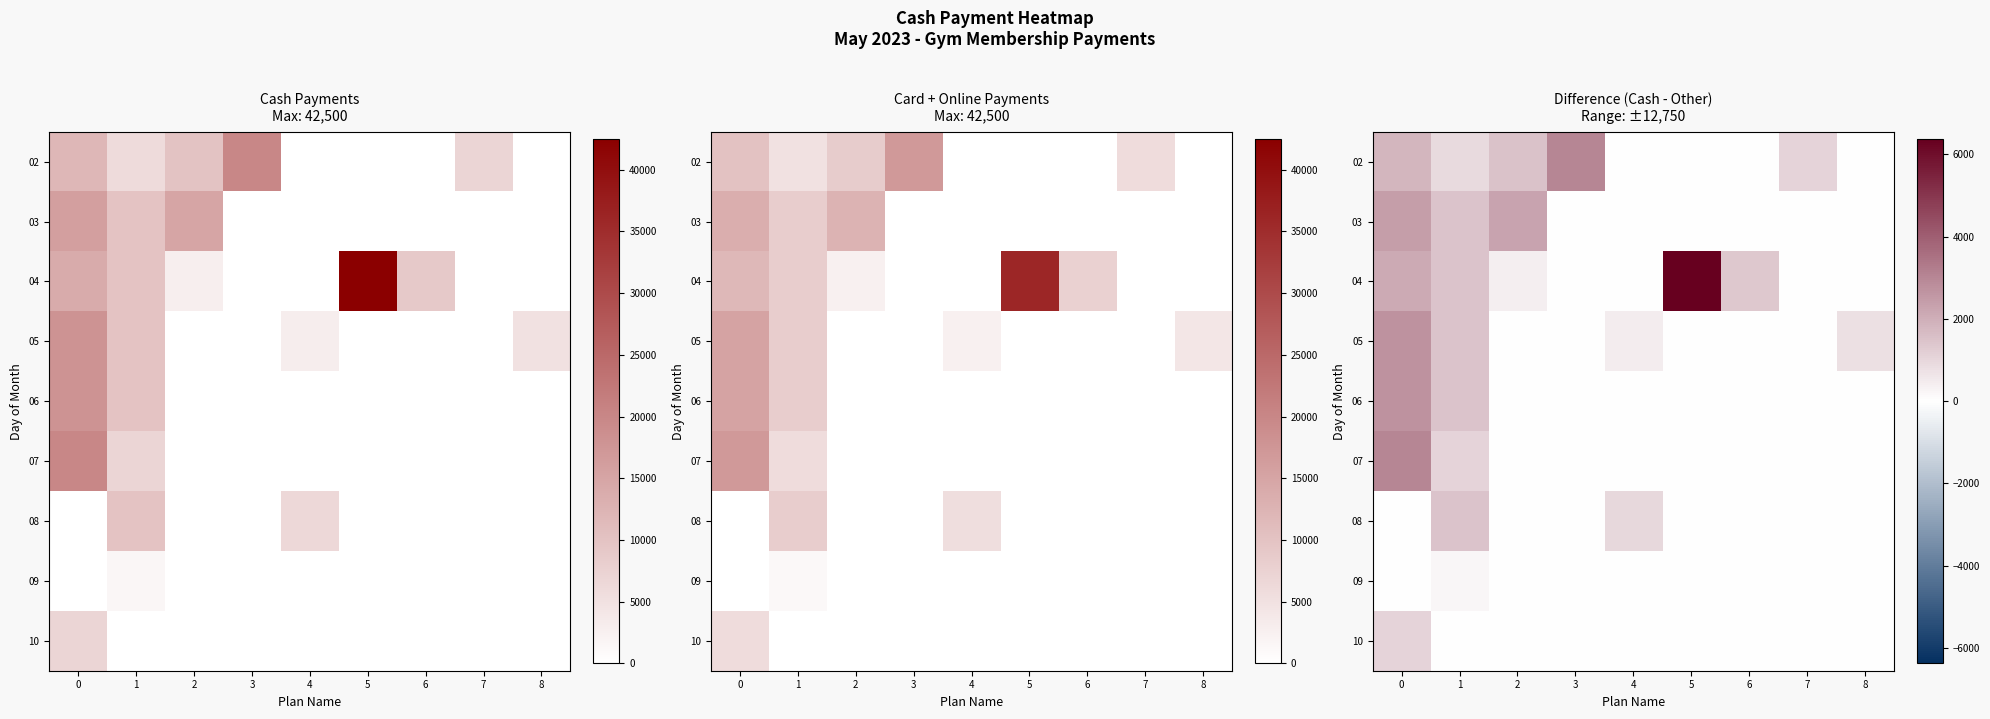

True or false: 06 has a value of 0.0 at 3.

True